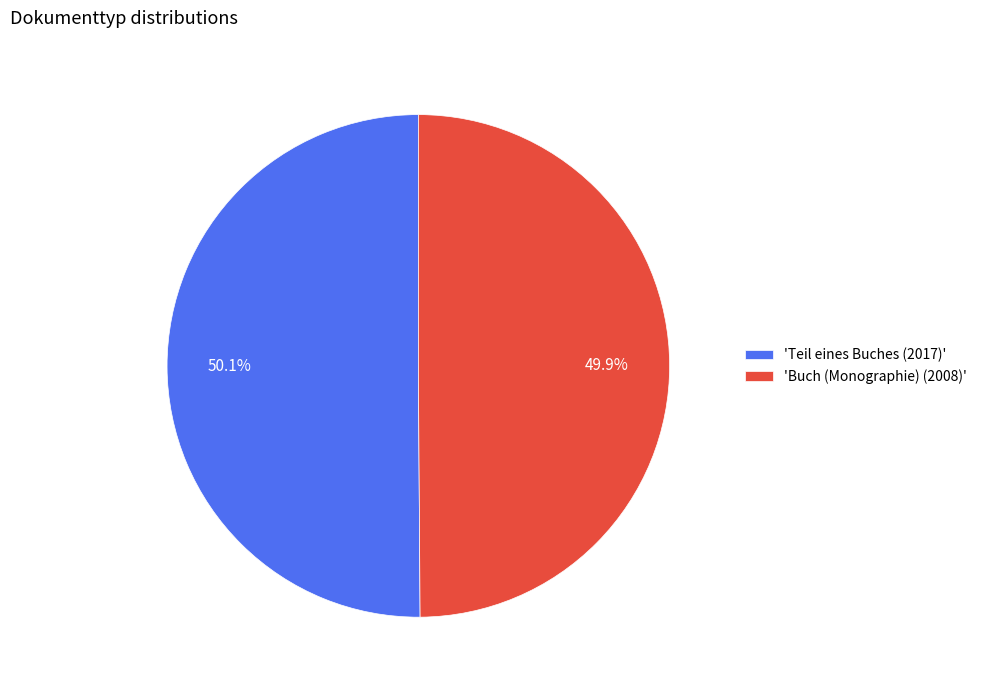

How many slices are in this pie chart?

2